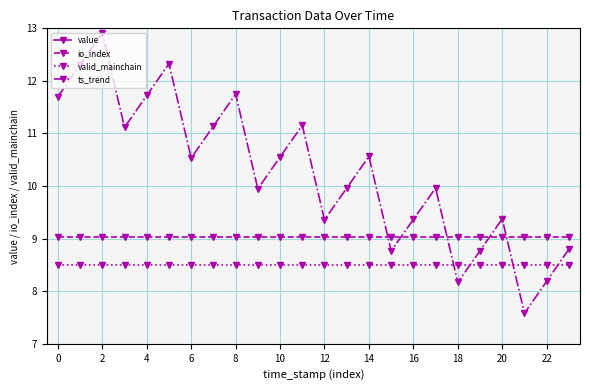

True or false: ts_trend has more than 1 points higher than both neighbors.

True